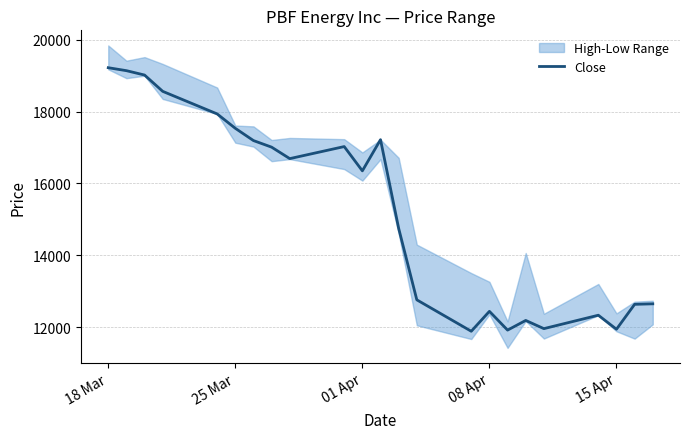

What is the maximum value for Close?

19219